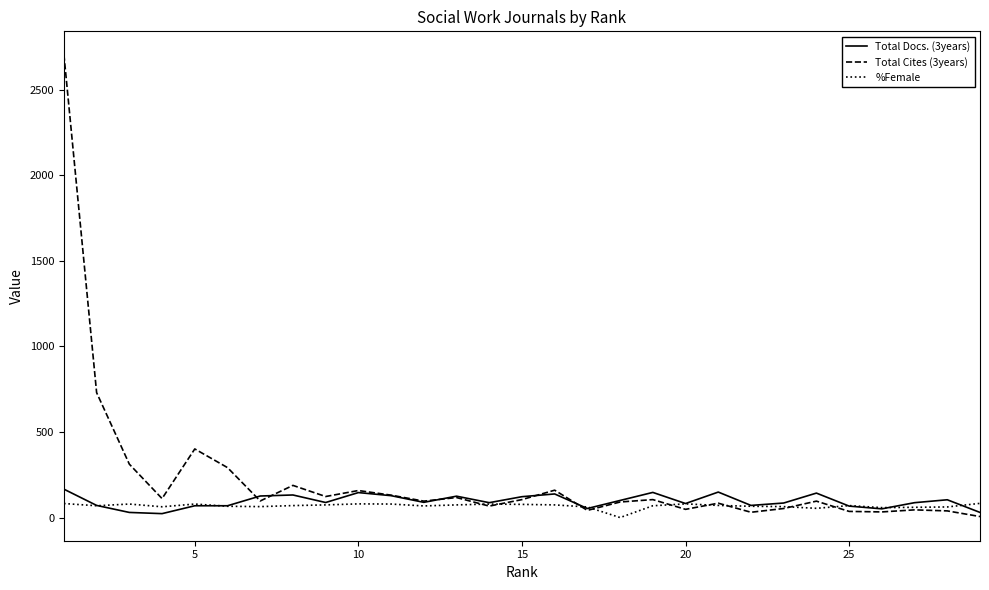

What is the maximum value shown in the chart?

2706